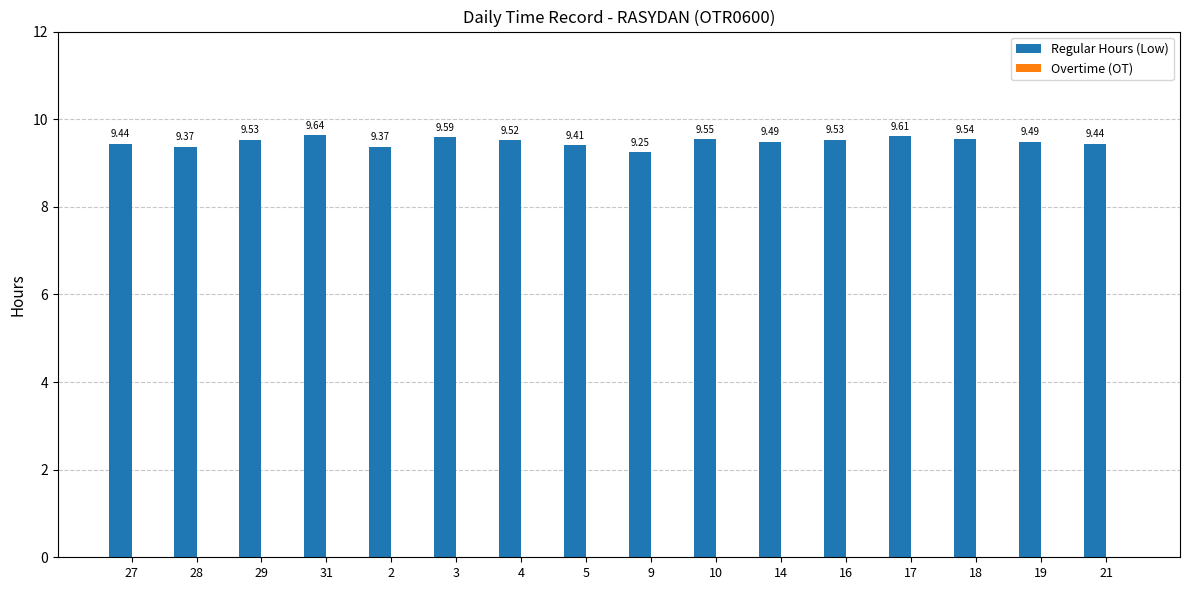

What is the difference between the maximum and second lowest values?

0.3